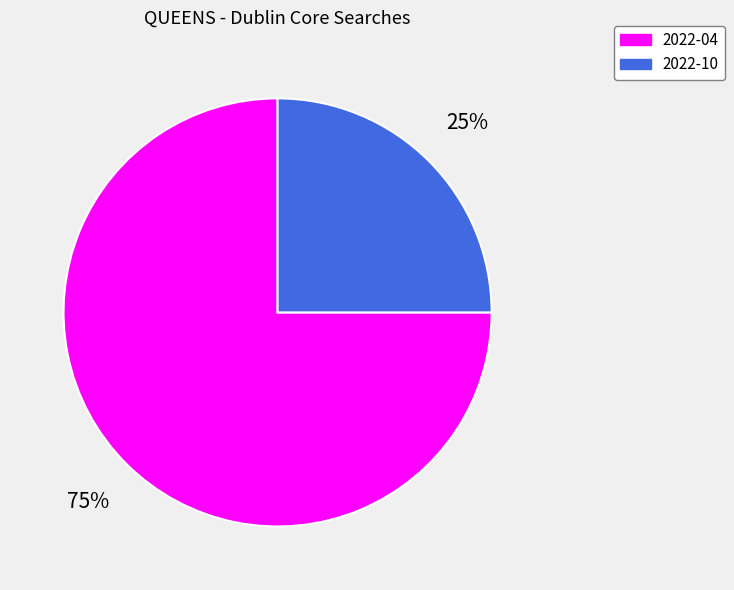

Does 2022-10 represent more than half of the total?

No